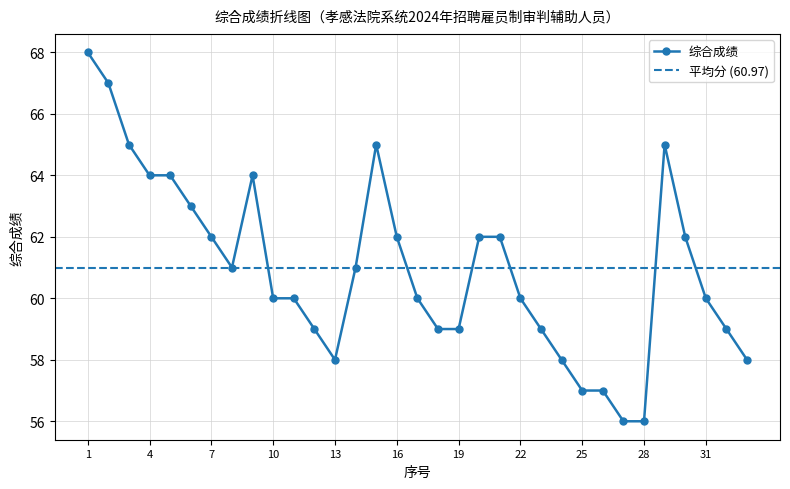

How many data points are less than 60?

12